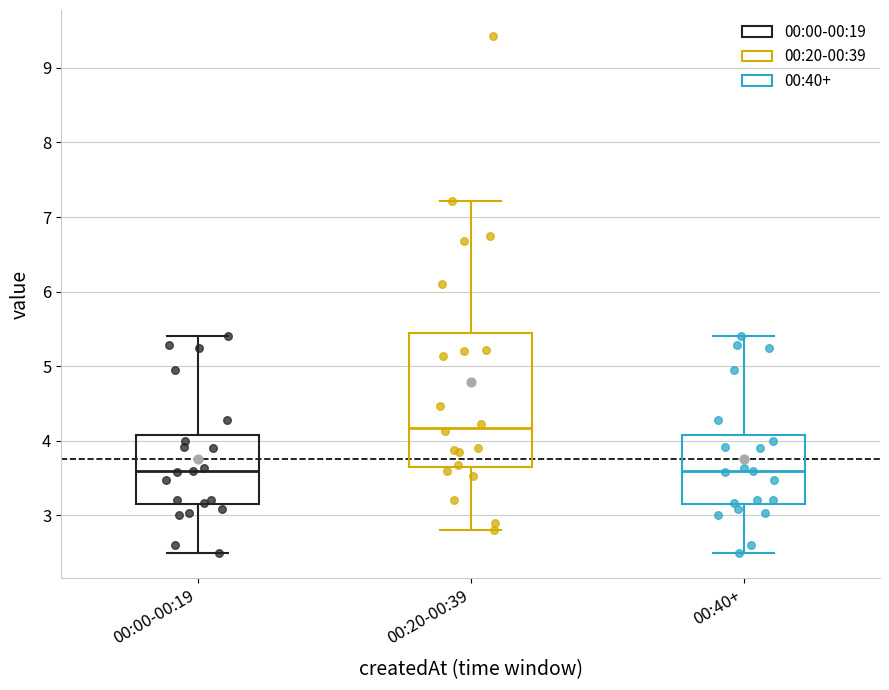

Reading left to right, transcribe this box plot: for each box, give where its median line is, the range the box spans, and where its two whiskers end, as read against the y-axis. The values are not printed on the chart, so give them approximately, as read against the axis.

00:00-00:19: median 3.6, box 3.1 to 4.1, whiskers 2.5 to 5.4
00:20-00:39: median 4.2, box 3.7 to 5.4, whiskers 2.8 to 7.2
00:40+: median 3.6, box 3.1 to 4.1, whiskers 2.5 to 5.4